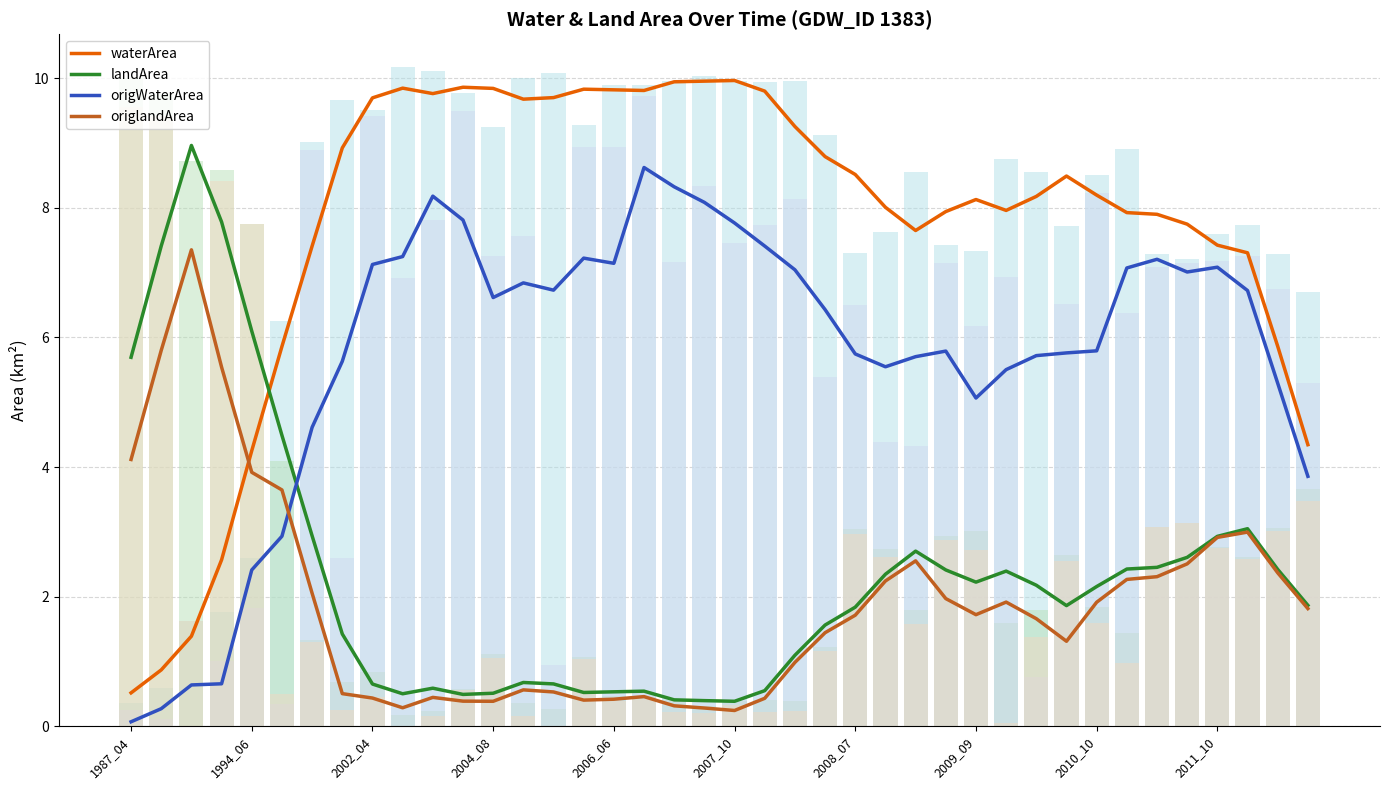

How many times do waterArea and landArea cross each other?

1